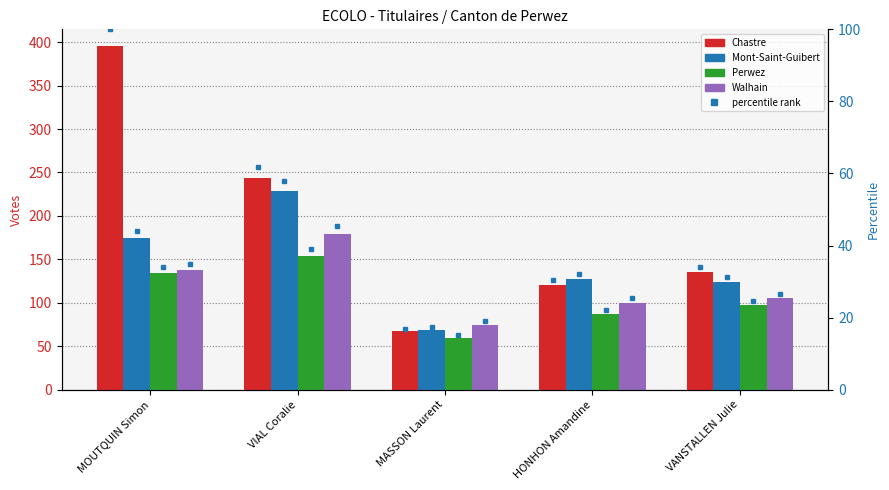

What is the label of the 2nd bar from the left?

VIAL Coralie